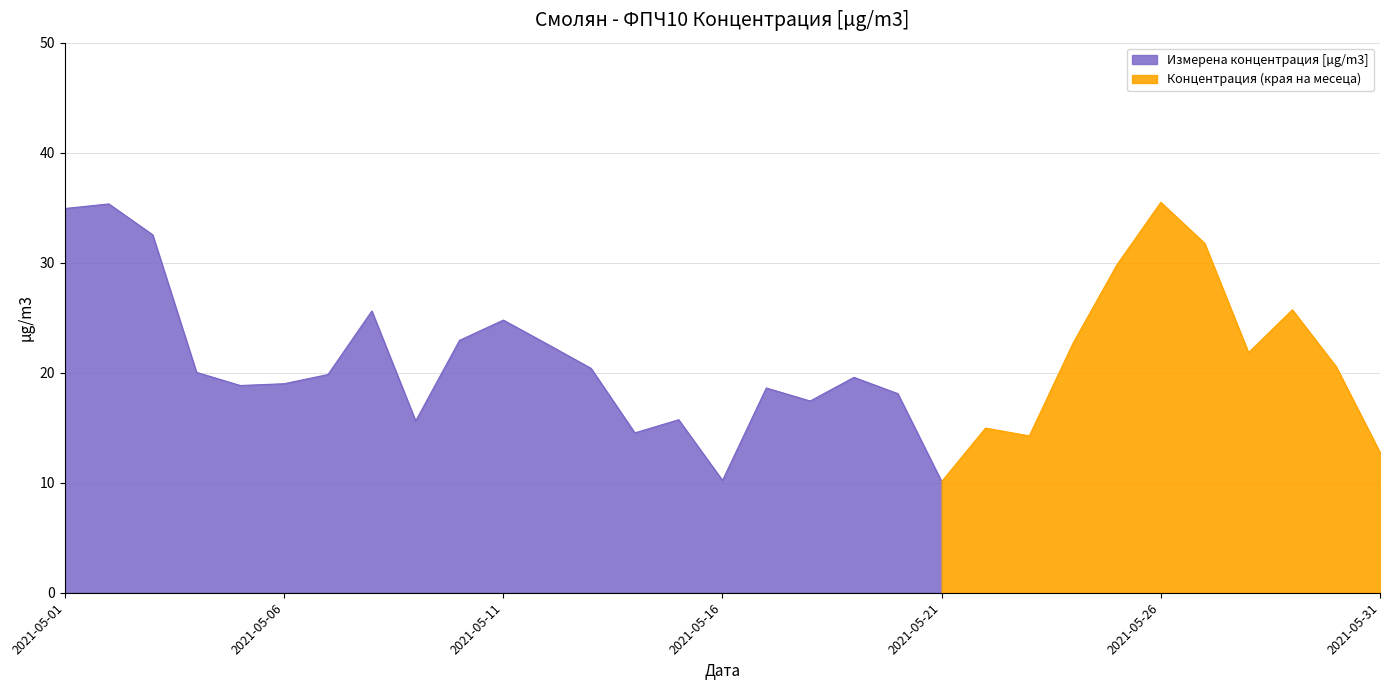

How many interior local peaks (higher than both neighbors) does the data have?

9